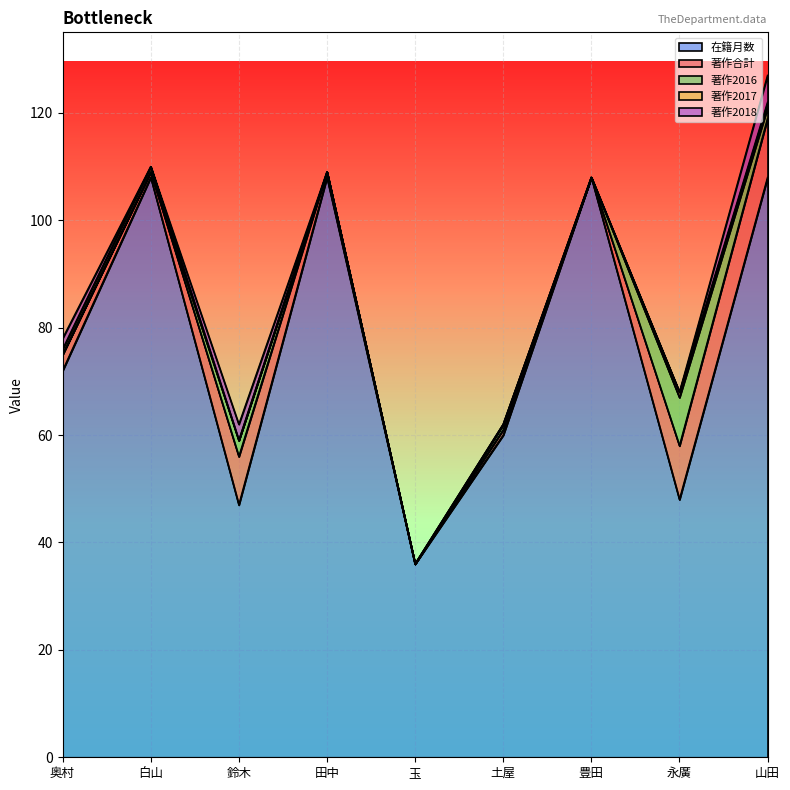

At which category is the sum across all series the highest?

山田